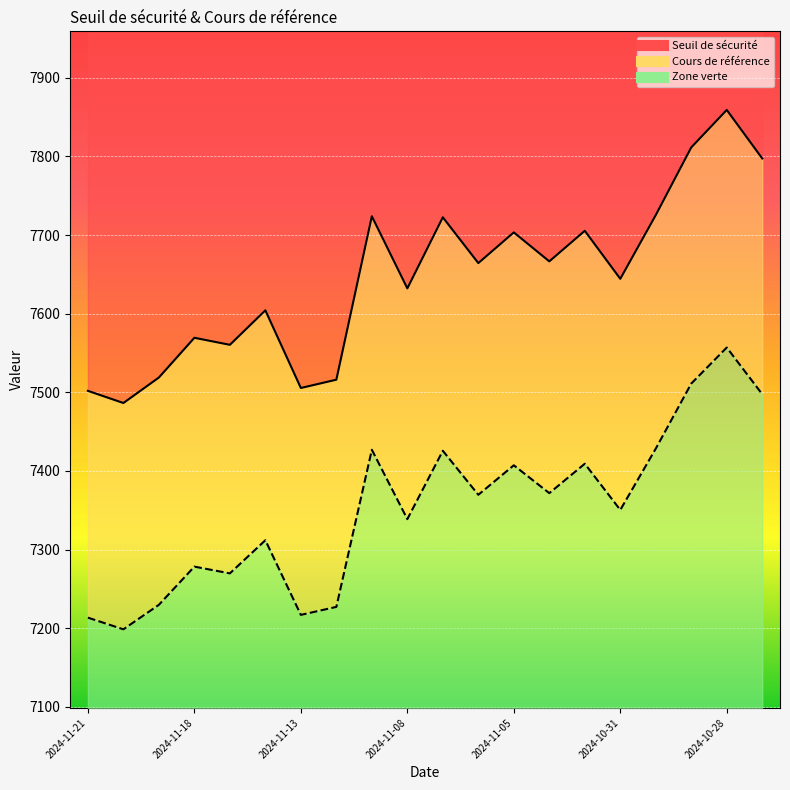

What position from the left is 2024-11-01?

15